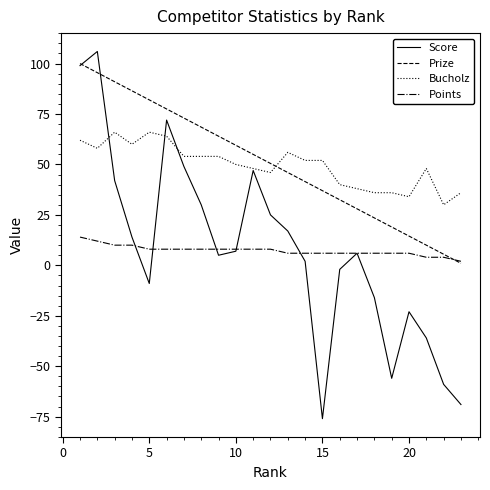

Which series has the widest spread of values?

Score